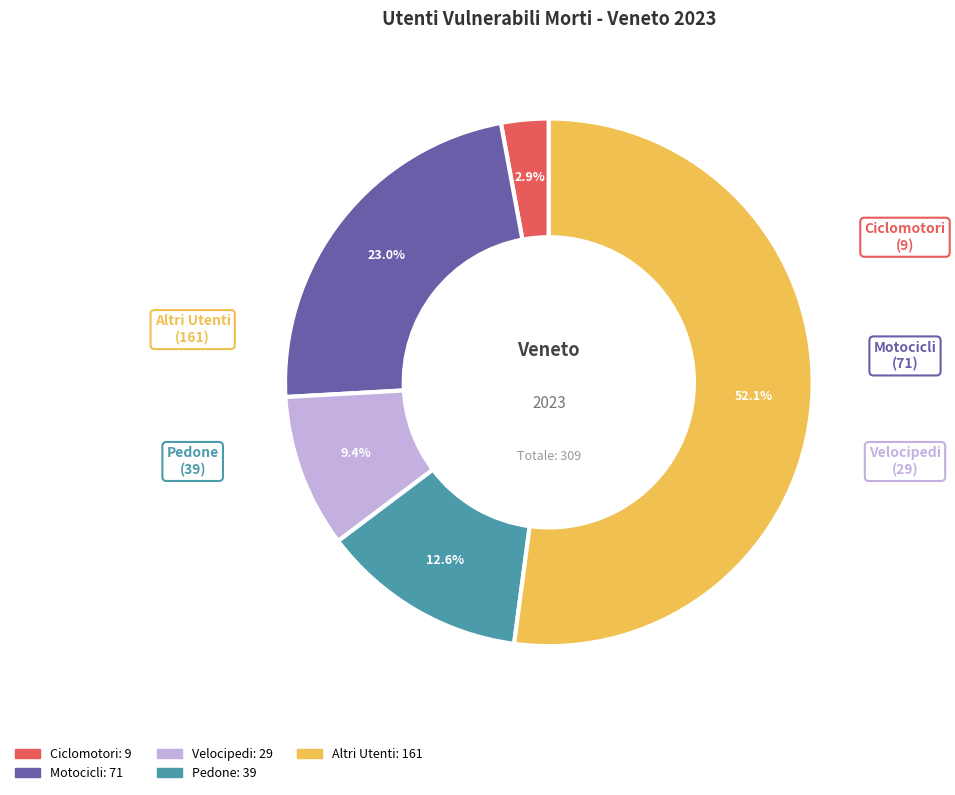

The Velocipedi slice represents 9% of the pie. True or false?

True